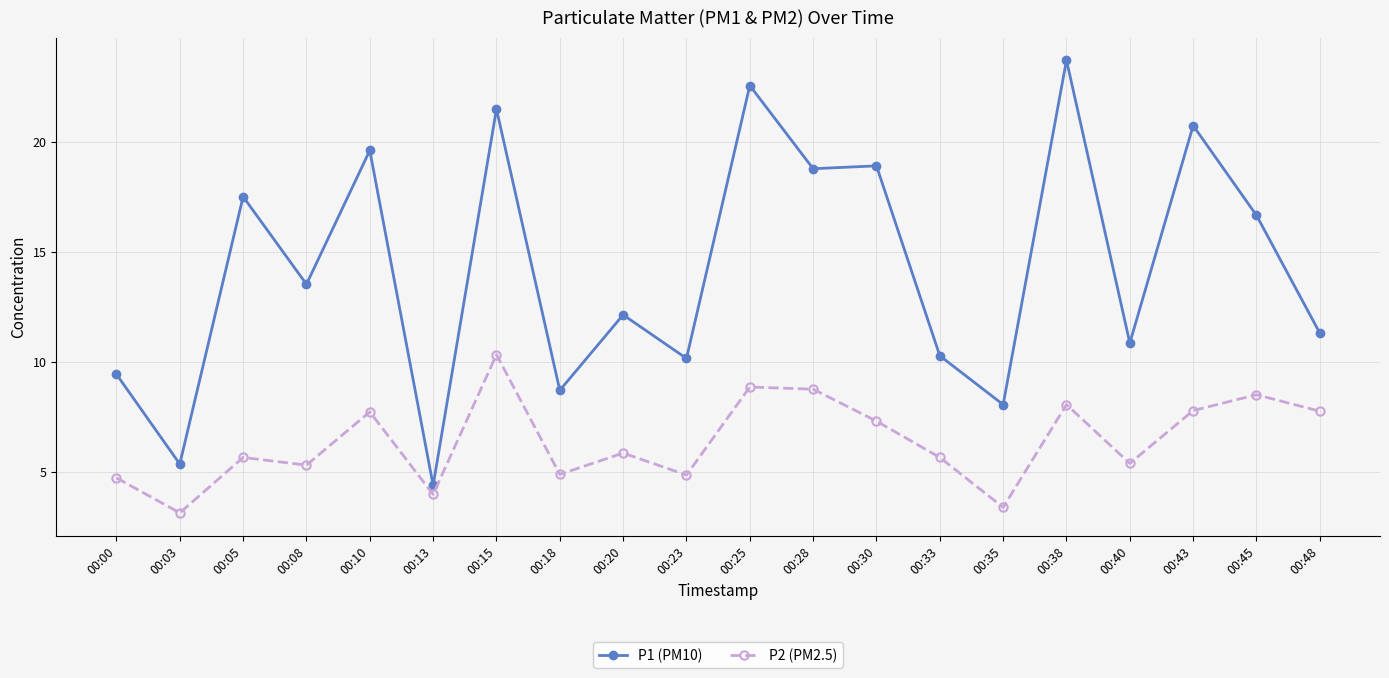

At how many categories does at least one series exceed 21?

3